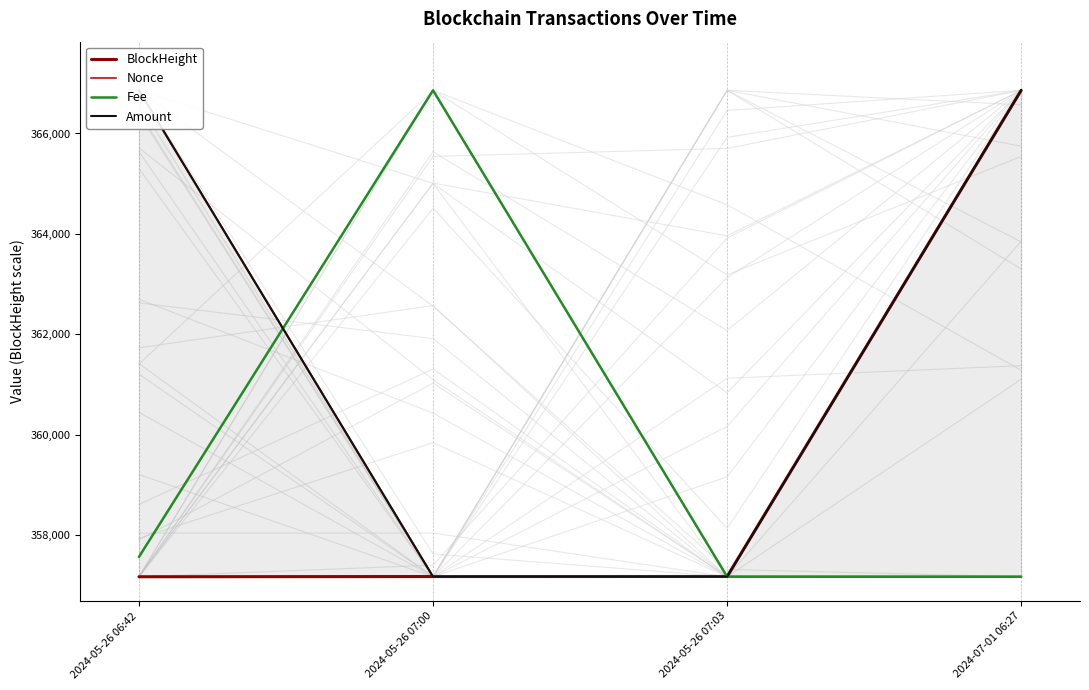

How many values in the Fee series exceed 357568?

2